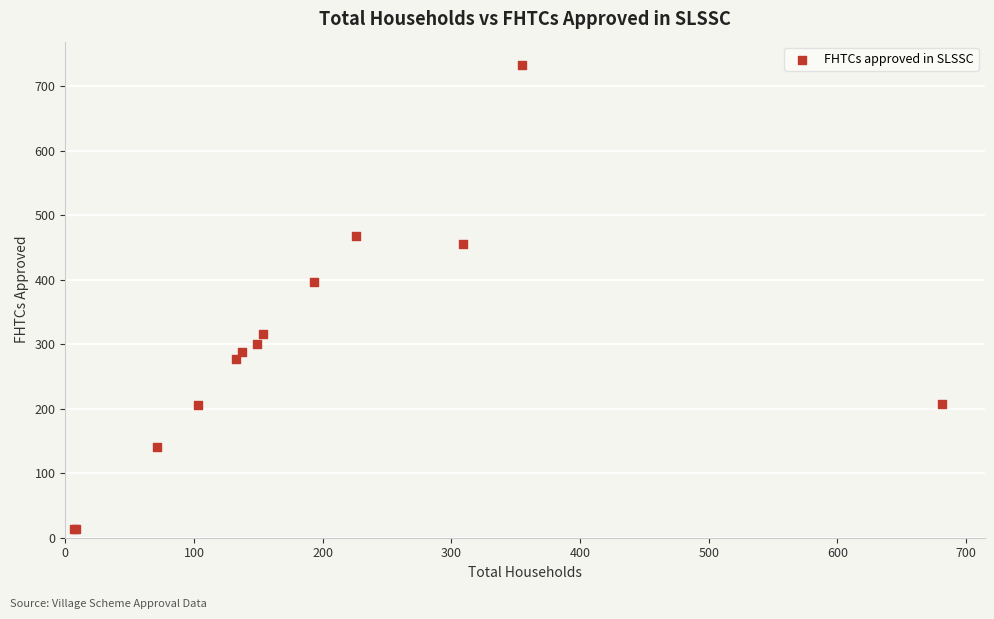

What Y value in the scatter plot is closest to 373?

397